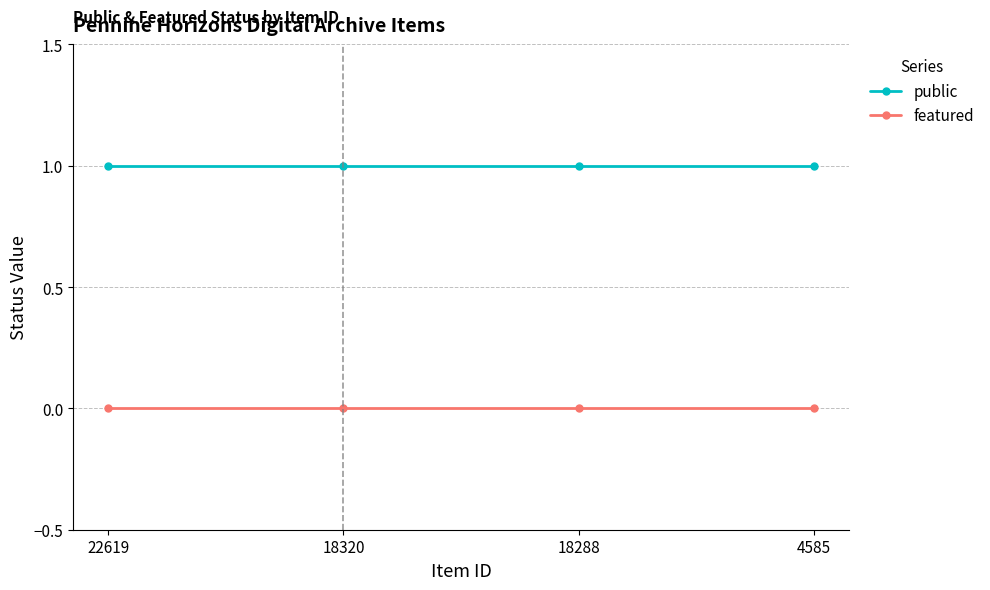

Is the value of featured at 18320 greater than the value of public at 22619?

No